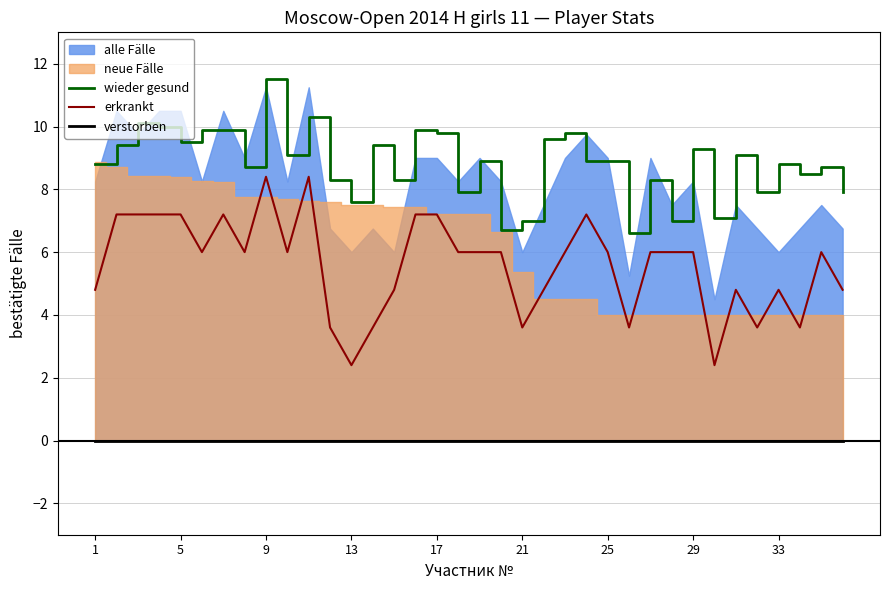

Which series has the largest total across all categories?

wieder gesund